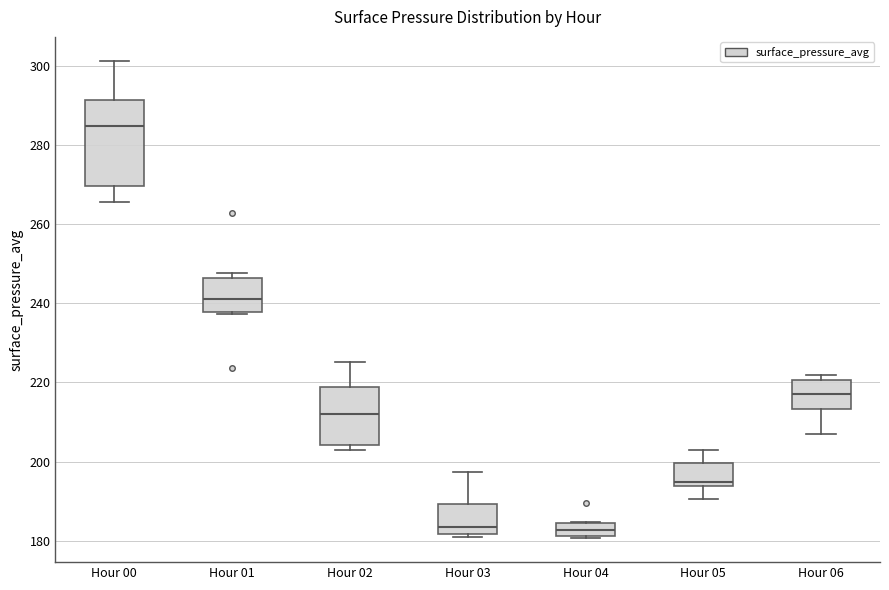

Reading left to right, transcribe this box plot: for each box, give where its median line is, the range the box spans, and where its two whiskers end, as read against the y-axis. The values are not printed on the chart, so give them approximately, as read against the axis.

Hour 00: median 284, box 270 to 292, whiskers 266 to 302
Hour 01: median 240, box 238 to 246, whiskers 238 to 248
Hour 02: median 212, box 204 to 218, whiskers 204 (just below the box's lower edge) to 226
Hour 03: median 184, box 182 to 190, whiskers 180 to 198
Hour 04: median 182 (inside the box), box 182 to 184, whiskers 180 to 184
Hour 05: median 194 (just above the box's lower edge), box 194 to 200, whiskers 190 to 202
Hour 06: median 216, box 214 to 220, whiskers 206 to 222